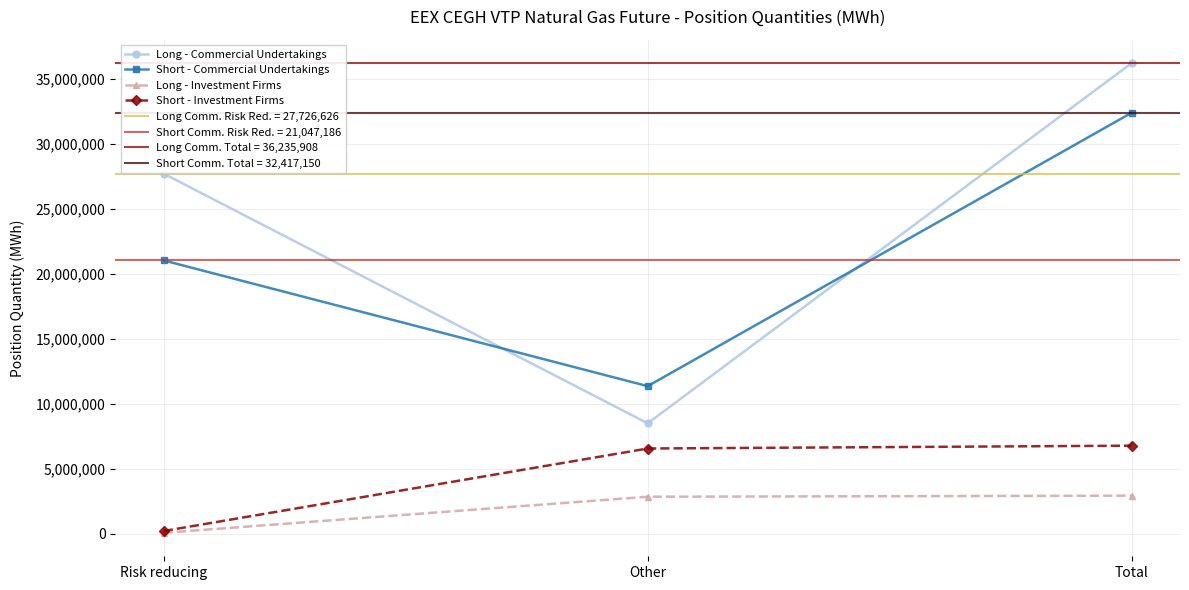

Which has a higher value, Risk reducing or Other?

Risk reducing